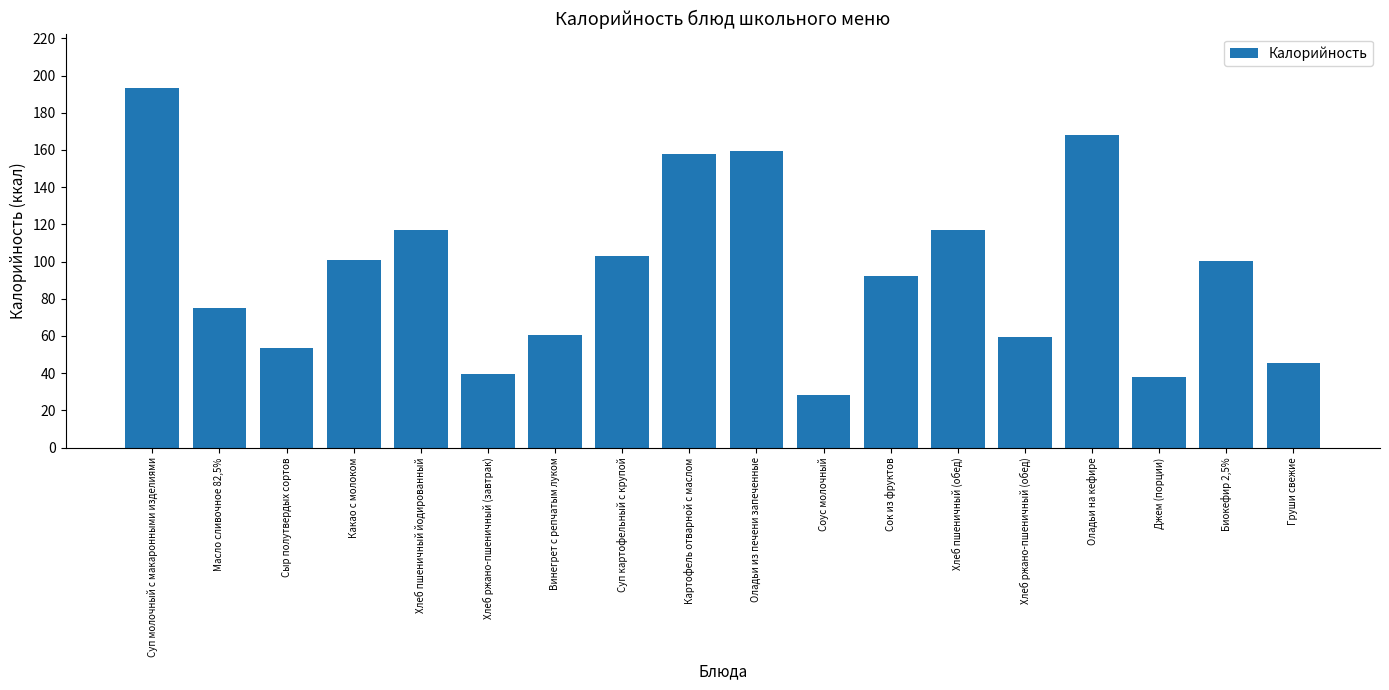

What is the change in value from Хлеб пшеничный йодированный to Соус молочный?

-88.6